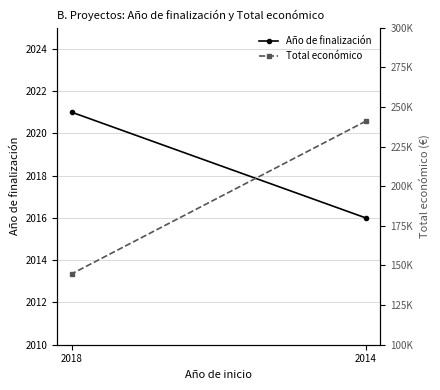

What are all the series names shown in the legend?

Año de finalización, Total económico